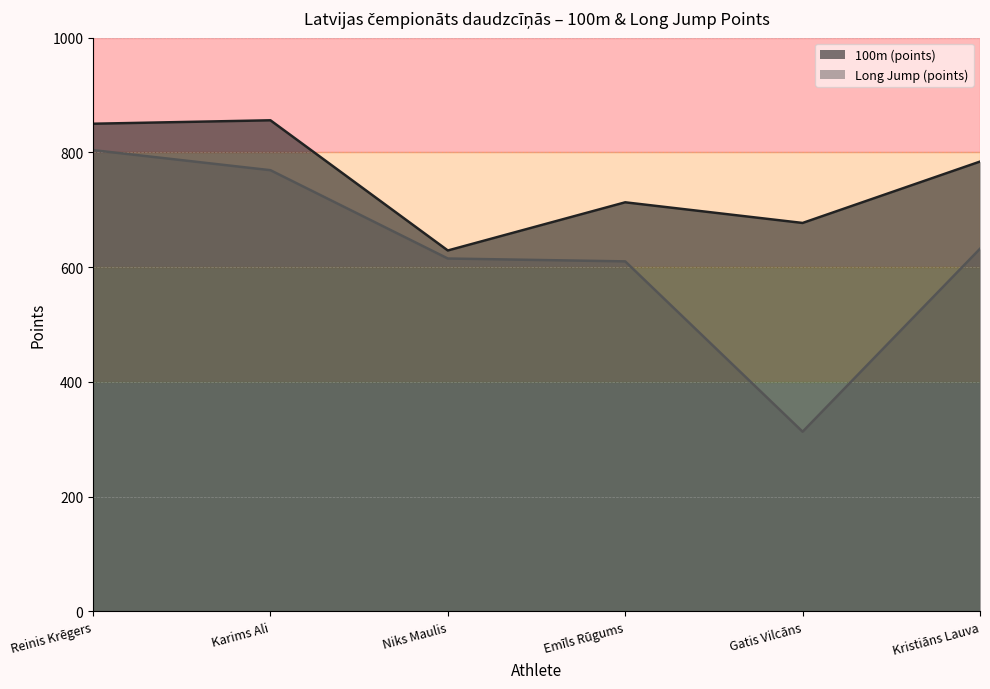

Rank the categories by 100m (points) value from highest to lowest.

Karims Ali, Reinis Krēgers, Kristiāns Lauva, Emīls Rūgums, Gatis Vilcāns, Niks Maulis